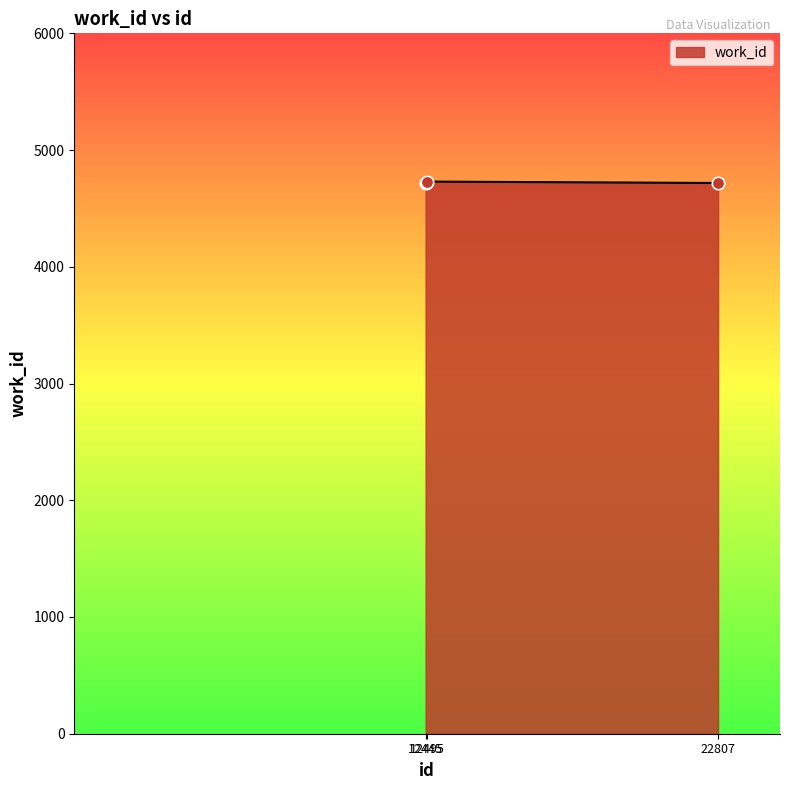

Approximately how many times larger is the value at 12445 compared to 12495?

1.0